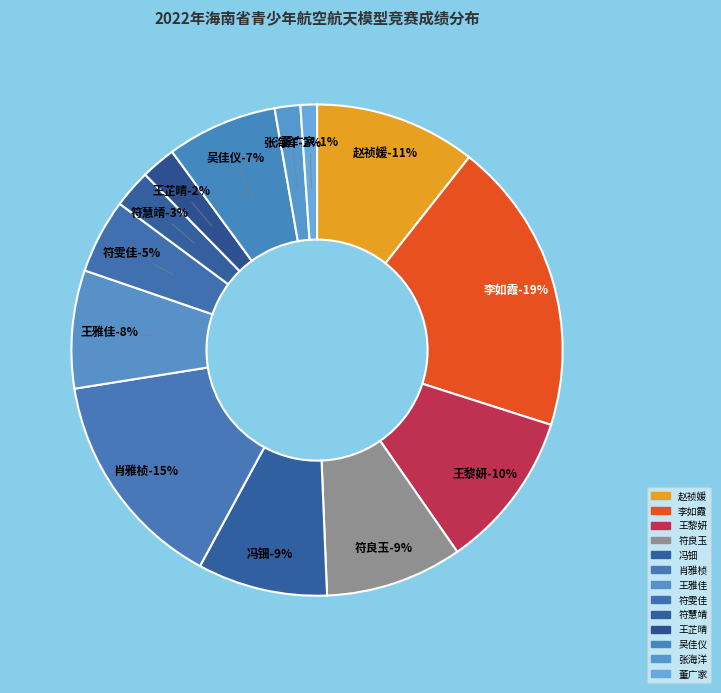

Does any single category account for the majority?

No